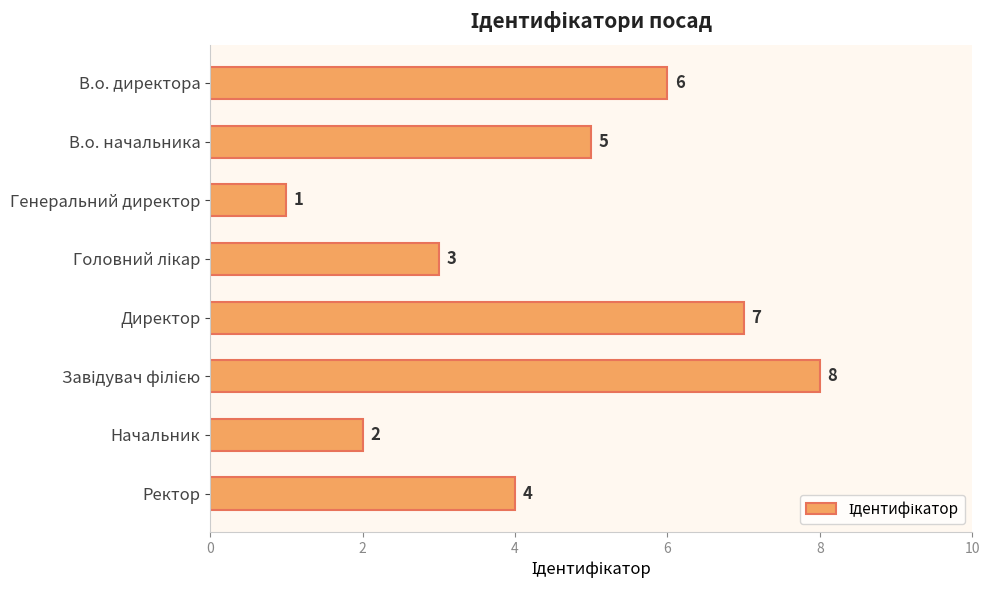

What is the change in value from В.о. директора to Директор?

+1